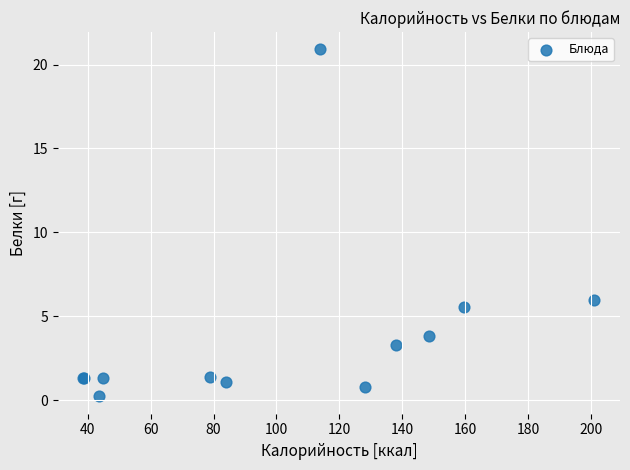

What Y value in the scatter plot is closest to 10?

6.0